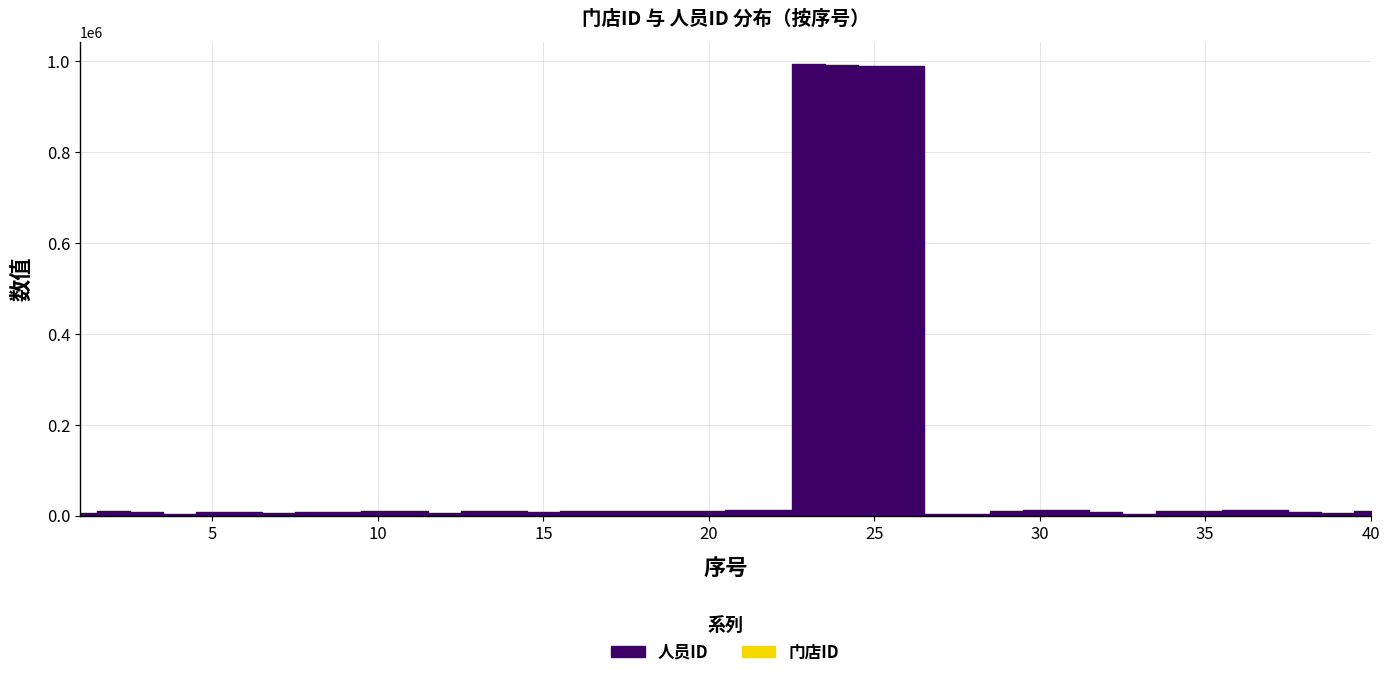

What is the highest value of the 门店ID series?

347